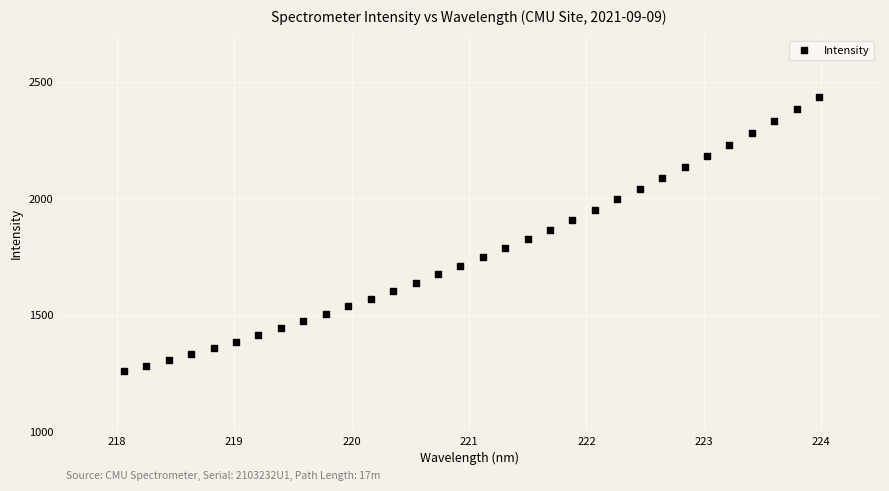

What is the range of X values (max minus min)?

5.9